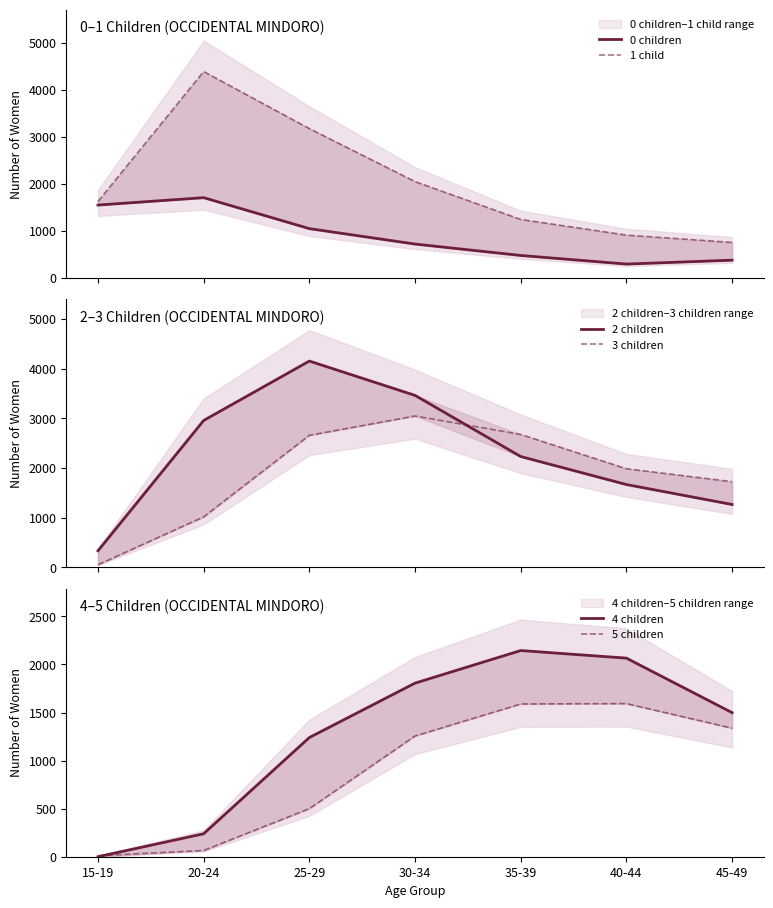

In 3 children, how many points are higher than both neighbors (excluding endpoints)?

1